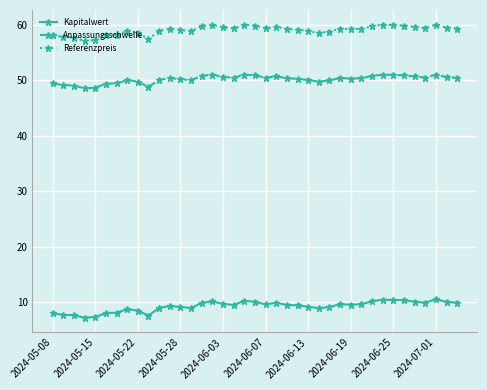

True or false: Anpassungsschwelle and Kapitalwert cross at least once.

False